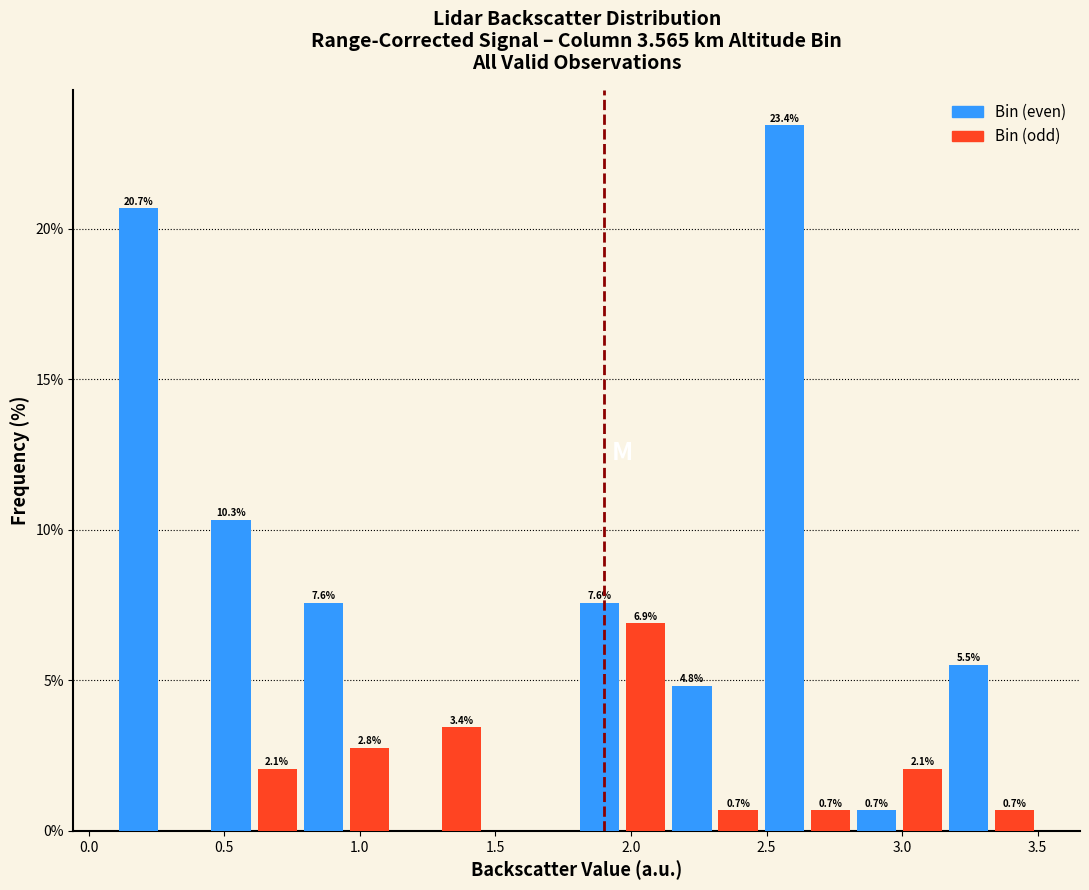

Around what value on the x-axis is the tallest bar? Give the approximate position of its centre, as read against the axis.

2.55